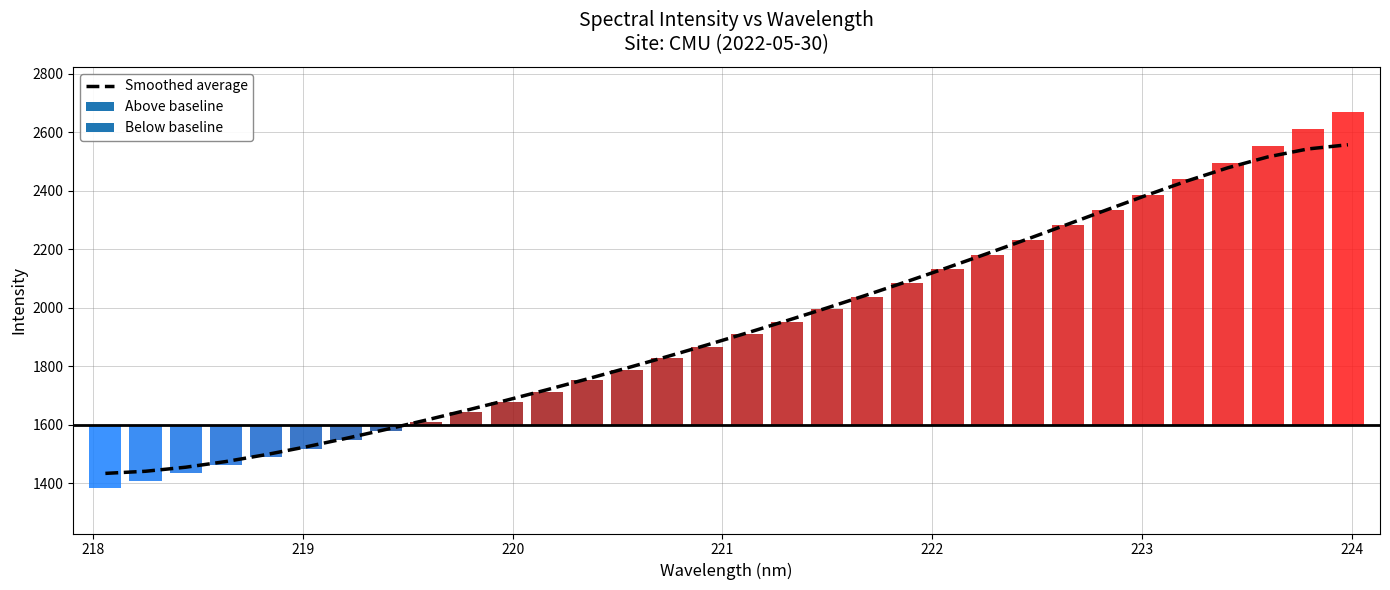

How many bars are there in total?

32